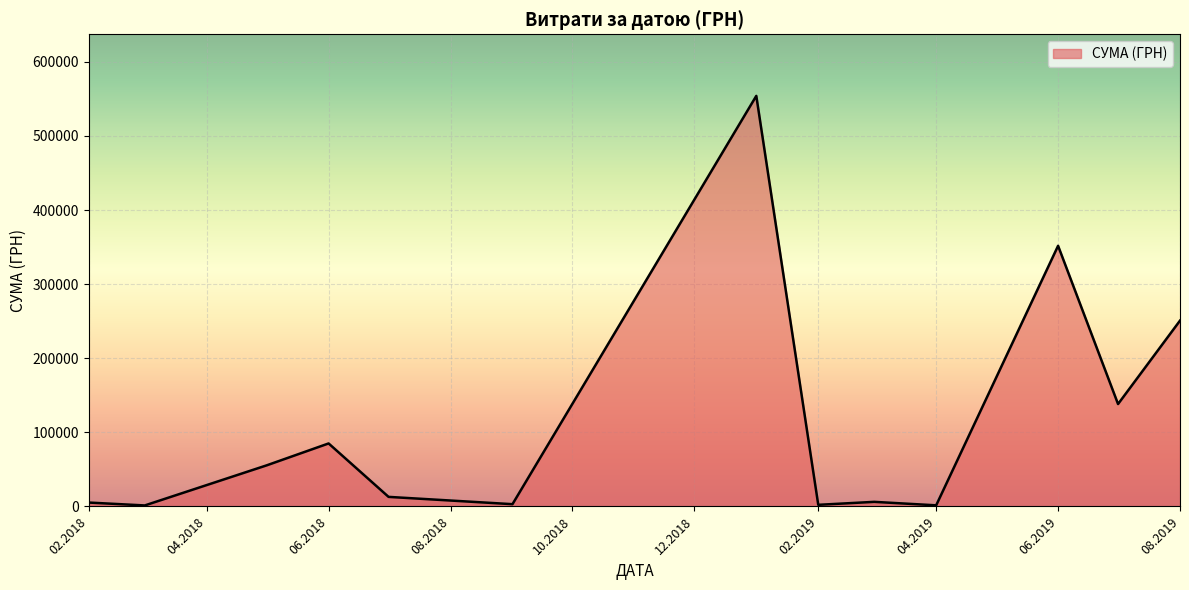

What is the maximum value shown in the chart?

554105.6